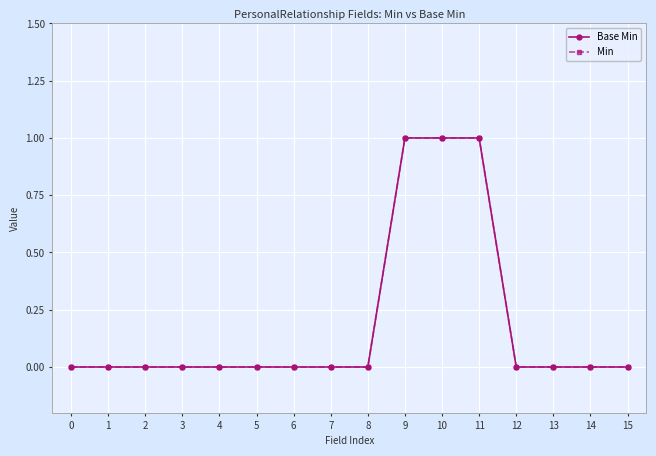

Is this an area chart (filled region under the line)?

No